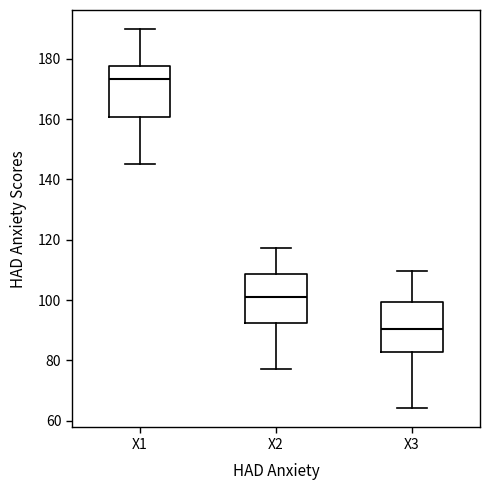

Reading left to right, read every box against the y-axis: the position of its median line, the range the box covers, and the ends of its whiskers. The values are not printed on the chart, so give them approximately, as read against the axis.

X1: median 174, box 160 to 178, whiskers 146 to 190
X2: median 102, box 92 to 108, whiskers 78 to 118
X3: median 90, box 82 to 100, whiskers 64 to 110